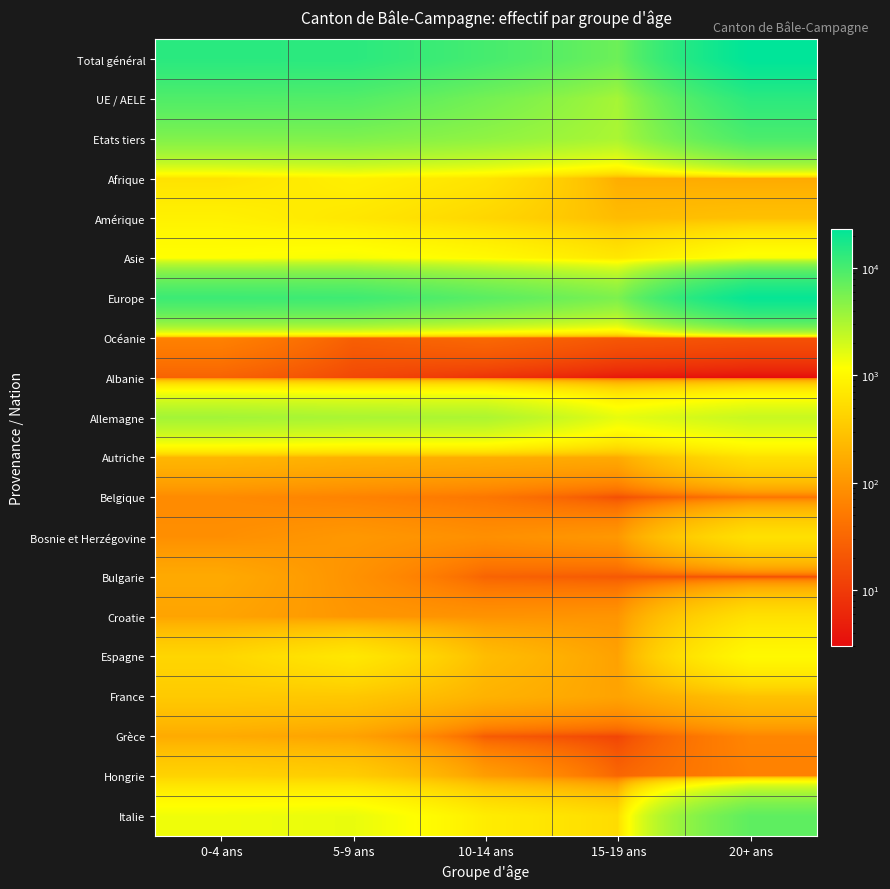

Reading right to left, extract all data points from this chart.

Total général: 20+ ans=23370	15-19 ans=6472	10-14 ans=10233	5-9 ans=13964	0-4 ans=14156
UE / AELE: 20+ ans=13834	15-19 ans=3323	10-14 ans=5942	5-9 ans=8754	0-4 ans=9035
Etats tiers: 20+ ans=9536	15-19 ans=3149	10-14 ans=4291	5-9 ans=5210	0-4 ans=5121
Afrique: 20+ ans=164	15-19 ans=174	10-14 ans=632	5-9 ans=837	0-4 ans=603
Amérique: 20+ ans=275	15-19 ans=245	10-14 ans=457	5-9 ans=673	0-4 ans=863
Asie: 20+ ans=1266	15-19 ans=675	10-14 ans=1048	5-9 ans=1294	0-4 ans=1175
Europe: 20+ ans=21641	15-19 ans=5354	10-14 ans=8044	5-9 ans=11116	0-4 ans=11443
Océanie: 20+ ans=18	15-19 ans=21	10-14 ans=33	5-9 ans=26	0-4 ans=63
Albanie: 20+ ans=3	15-19 ans=4	10-14 ans=8	5-9 ans=14	0-4 ans=28
Allemagne: 20+ ans=2239	15-19 ans=1559	10-14 ans=3078	5-9 ans=3176	0-4 ans=3446
Autriche: 20+ ans=573	15-19 ans=160	10-14 ans=173	5-9 ans=188	0-4 ans=216
Belgique: 20+ ans=45	15-19 ans=17	10-14 ans=48	5-9 ans=65	0-4 ans=78
Bosnie et Herzégovine: 20+ ans=586	15-19 ans=106	10-14 ans=87	5-9 ans=106	0-4 ans=86
Bulgarie: 20+ ans=15	15-19 ans=22	10-14 ans=29	5-9 ans=93	0-4 ans=162
Croatie: 20+ ans=588	15-19 ans=100	10-14 ans=95	5-9 ans=103	0-4 ans=140
Espagne: 20+ ans=1031	15-19 ans=132	10-14 ans=251	5-9 ans=689	0-4 ans=451
France: 20+ ans=281	15-19 ans=138	10-14 ans=196	5-9 ans=322	0-4 ans=340
Grèce: 20+ ans=69	15-19 ans=13	10-14 ans=23	5-9 ans=134	0-4 ans=164
Hongrie: 20+ ans=62	15-19 ans=31	10-14 ans=122	5-9 ans=371	0-4 ans=424
Italie: 20+ ans=7673	15-19 ans=524	10-14 ans=769	5-9 ans=1512	0-4 ans=1404